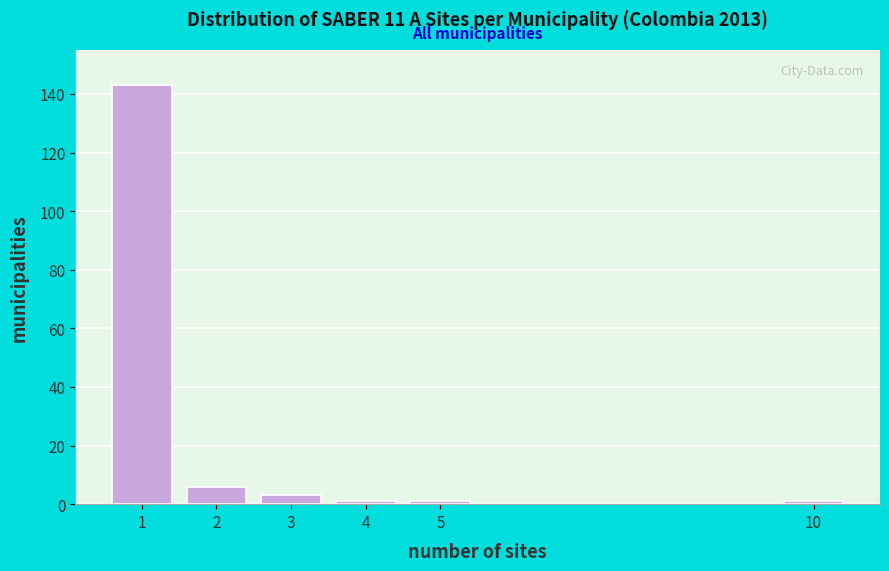

Reading right to left, list all the values displayed in this chart.

1	1	1	3	6	143